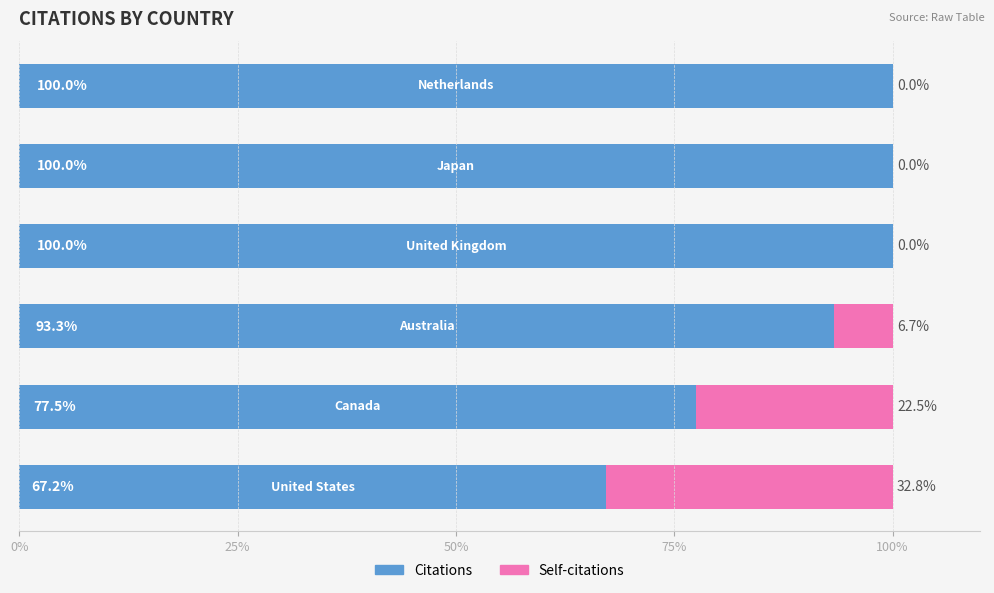

What are all the series names shown in the legend?

Citations, Self-citations